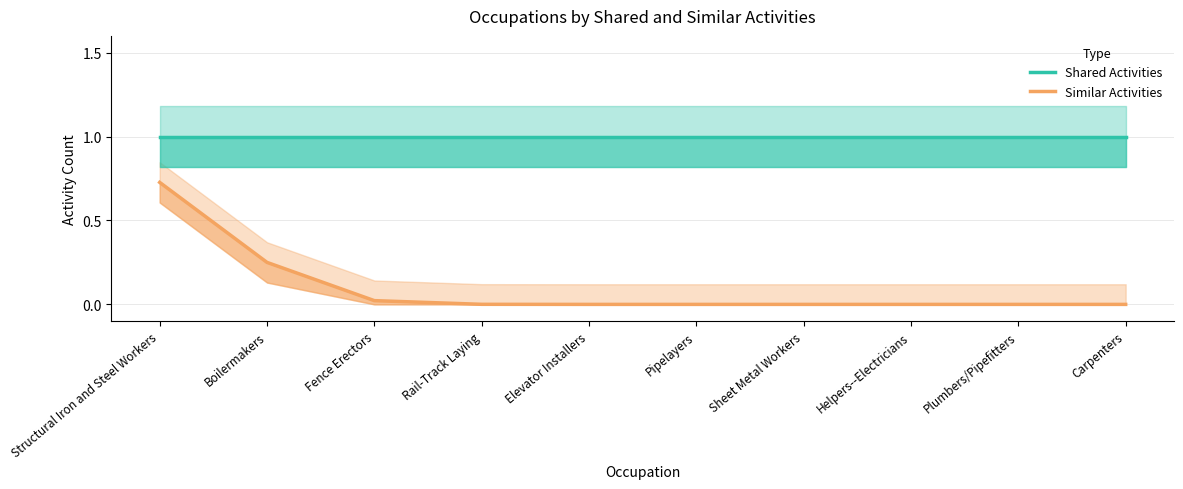

What is the label of the 9th point from the left?

Plumbers/Pipefitters